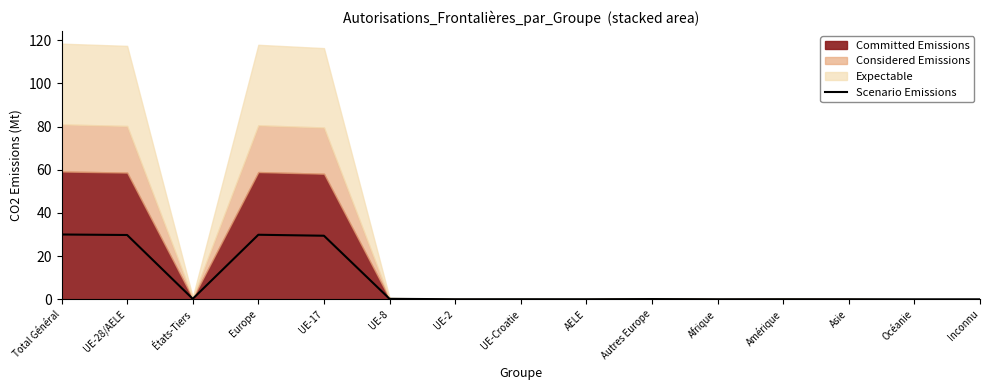

The value at Europe is 29.9. True or false?

True